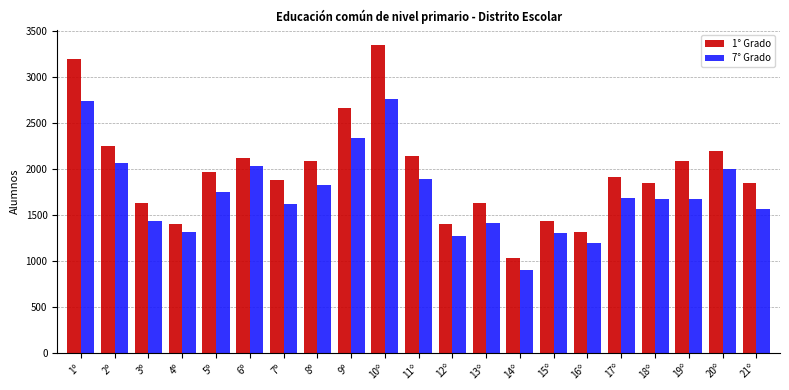

Rank the series by their average value, from lowest to highest.

7° Grado, 1° Grado